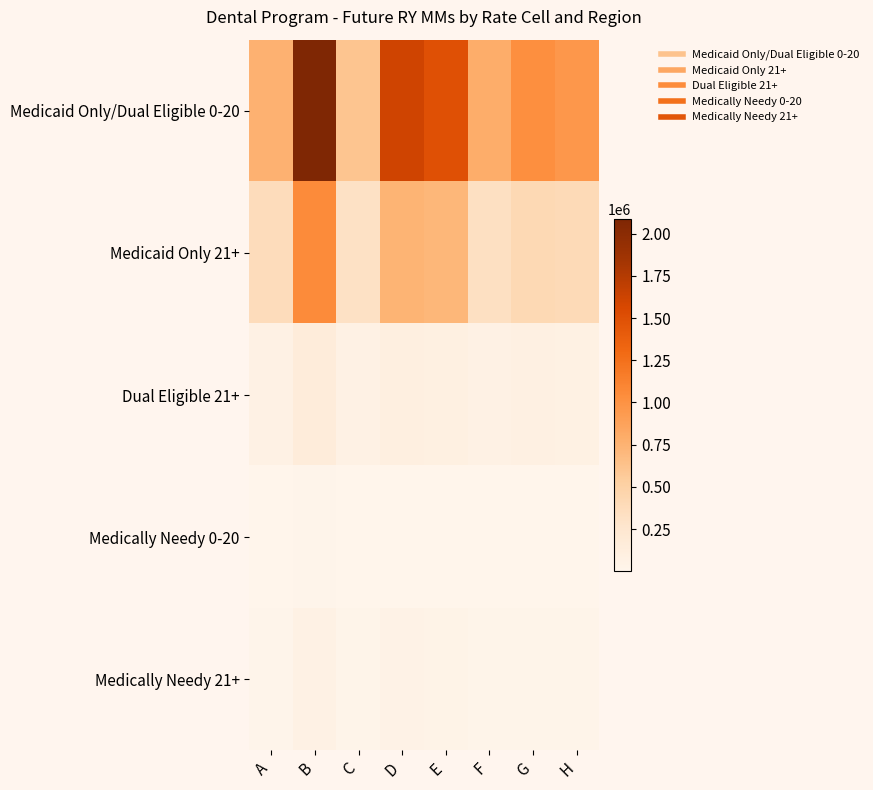

Which category has the highest value across all series?

B